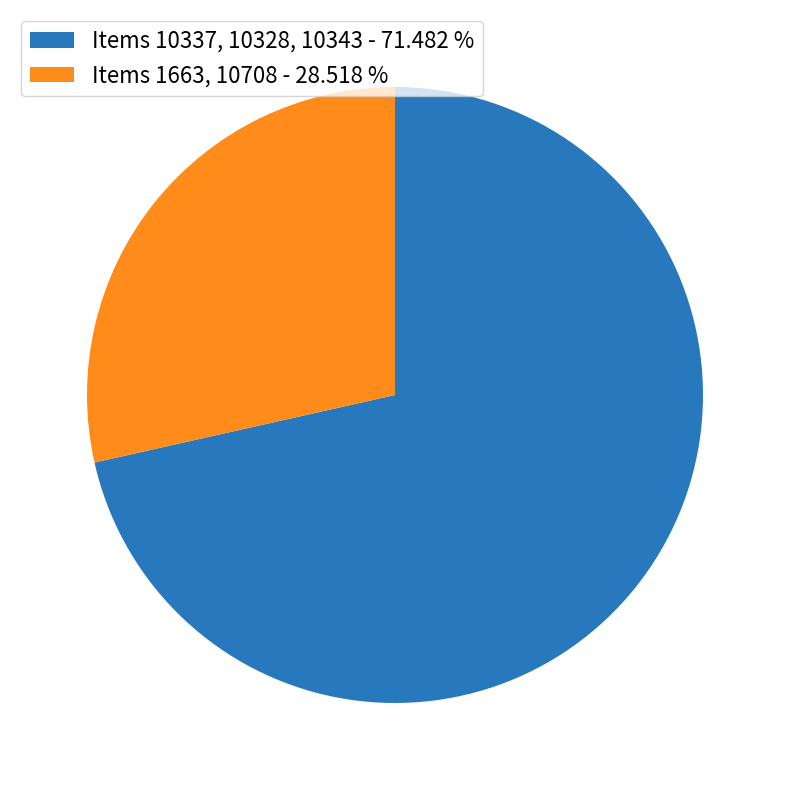

Is there any slice that represents more than half of the pie?

Yes